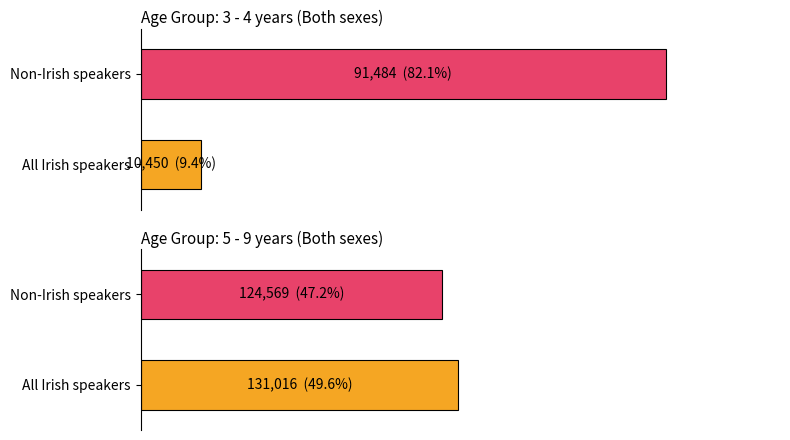

Does the chart contain any negative values?

No